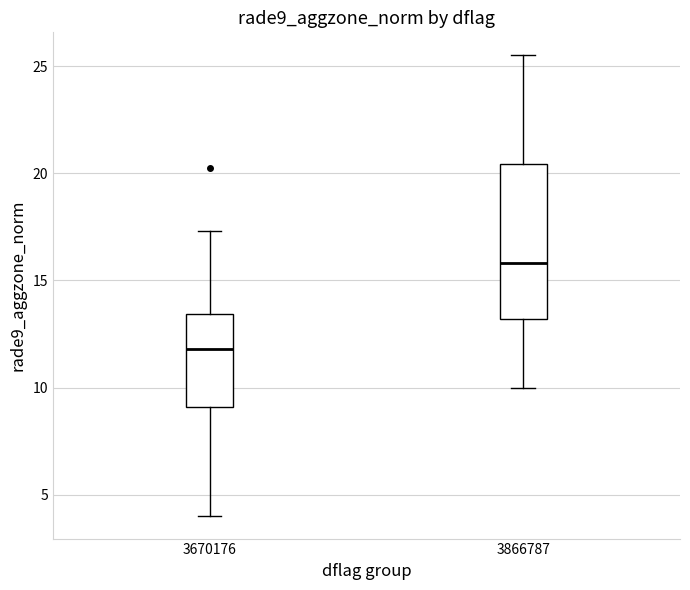

Comparing the boxes themselves (not the whiskers), which one is the tallest?

3866787